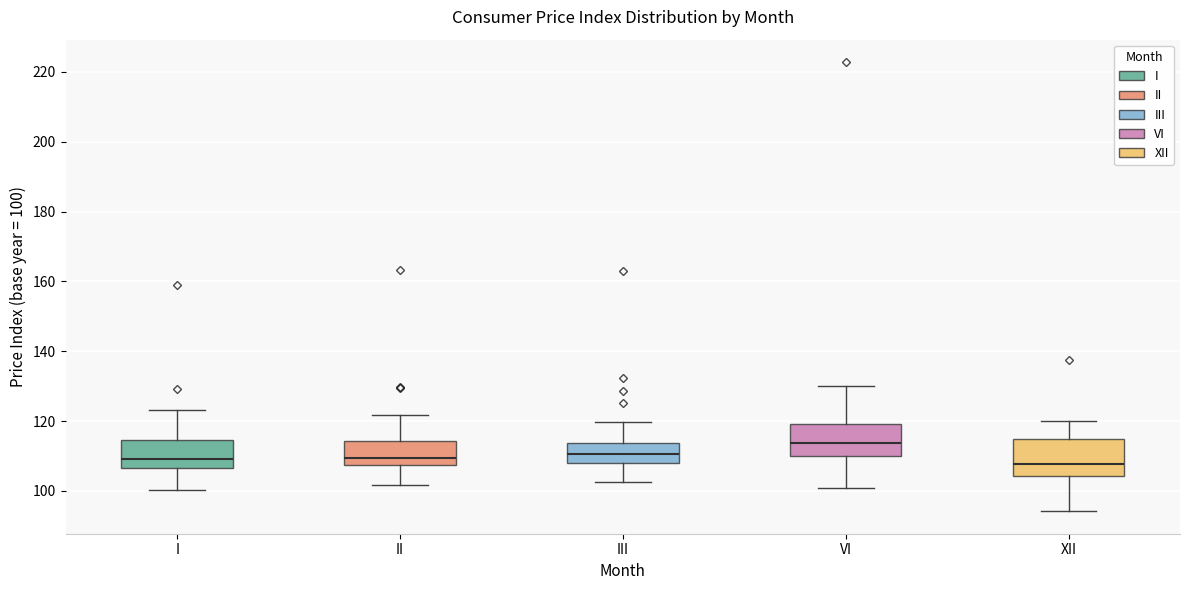

Which box has the highest median line?

VI